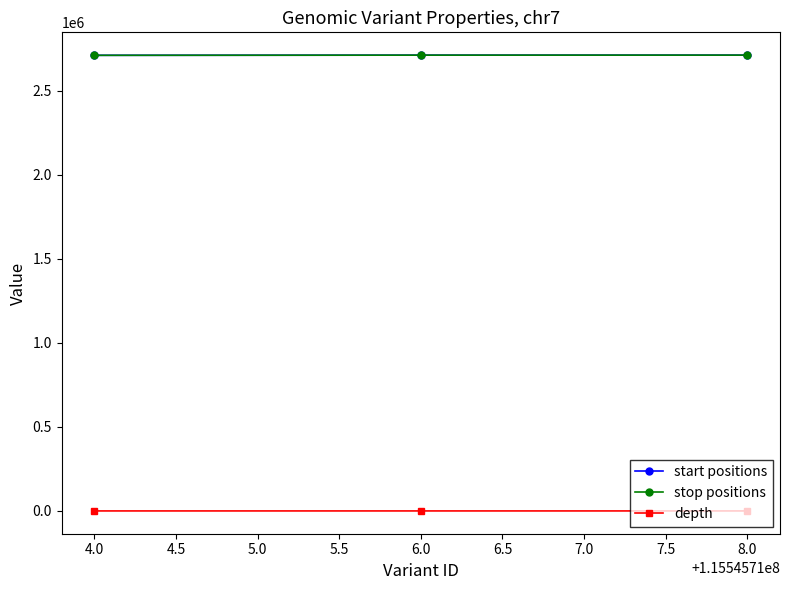

The value of stop positions at 6.0 is 3798162. True or false?

False